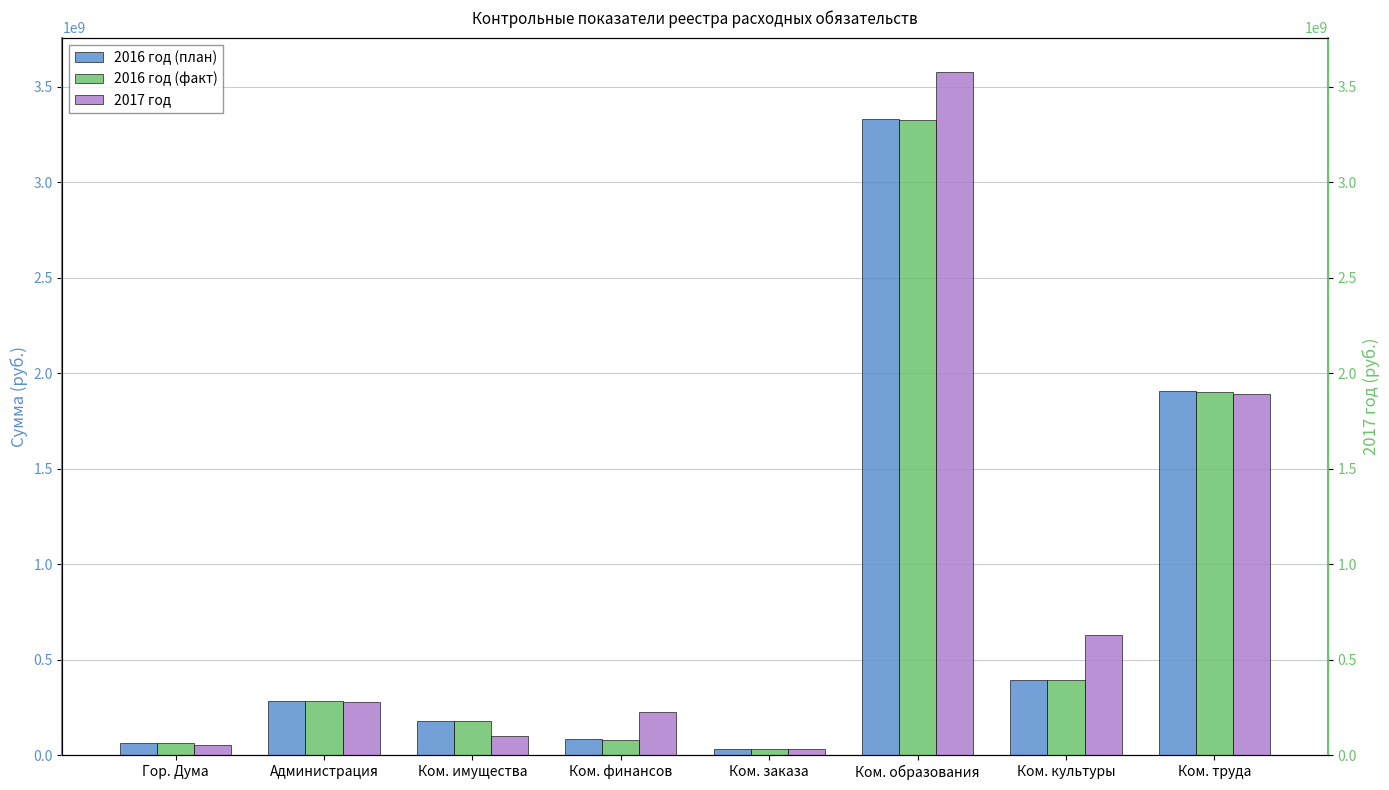

What is the label of the 2nd bar from the left?

Администрация